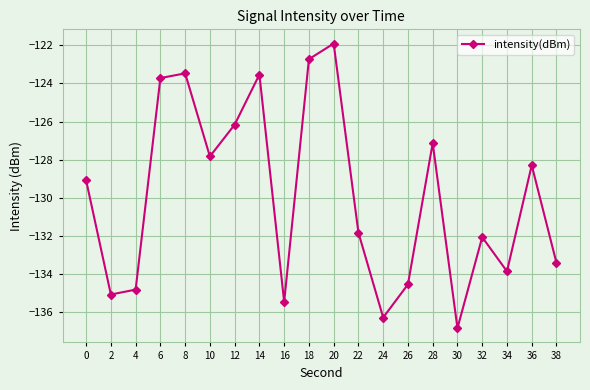

Reading left to right, what are all the values shown in this chart?

0=-129.1	2=-135.1	4=-134.8	6=-123.7	8=-123.5	10=-127.8	12=-126.2	14=-123.5	16=-135.5	18=-122.7	20=-121.9	22=-131.8	24=-136.3	26=-134.5	28=-127.1	30=-136.8	32=-132.1	34=-133.9	36=-128.3	38=-133.4